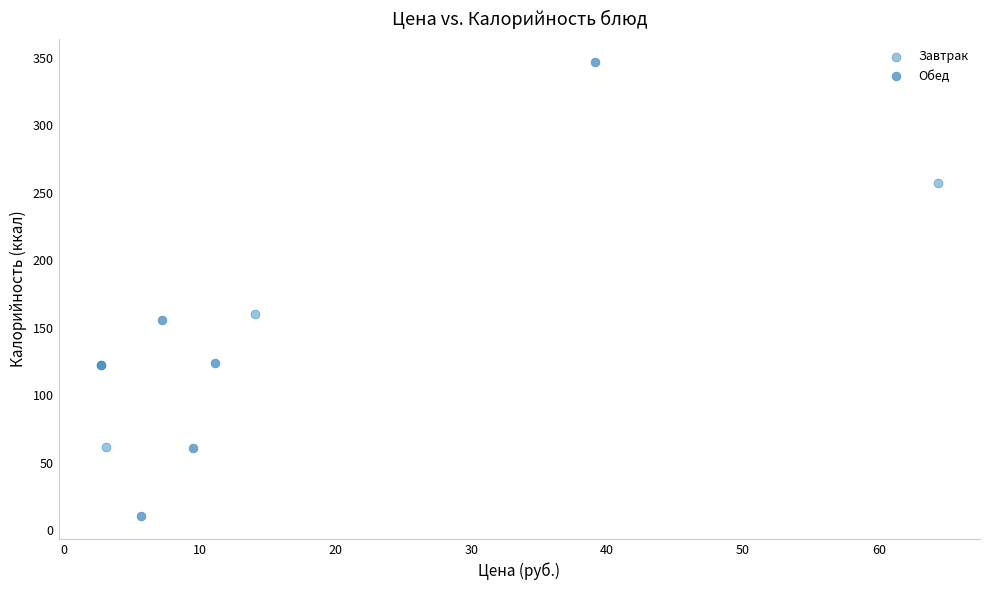

What are all the series names shown in the legend?

Завтрак, Обед